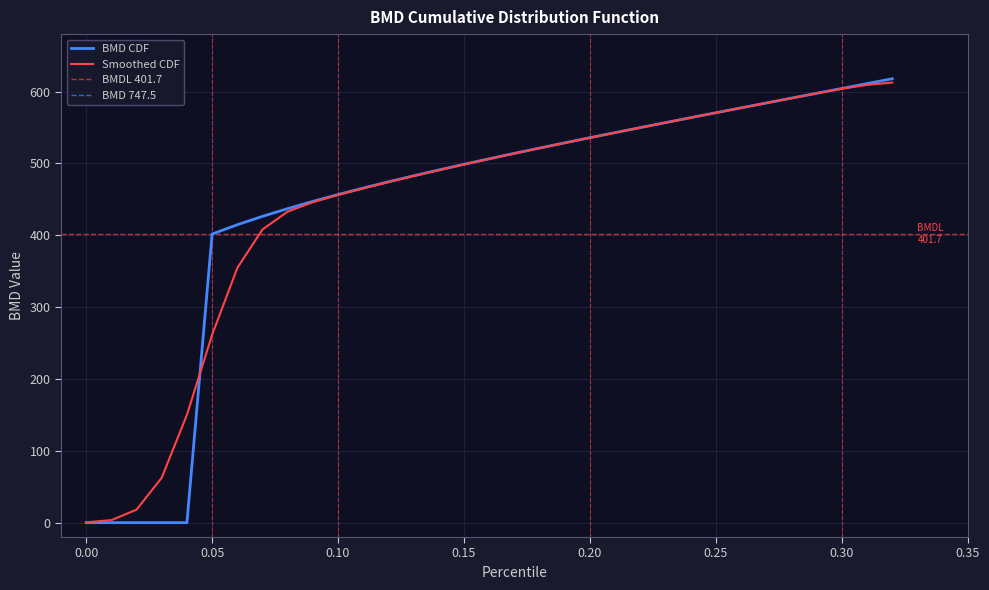

How many data points are above 506?

17